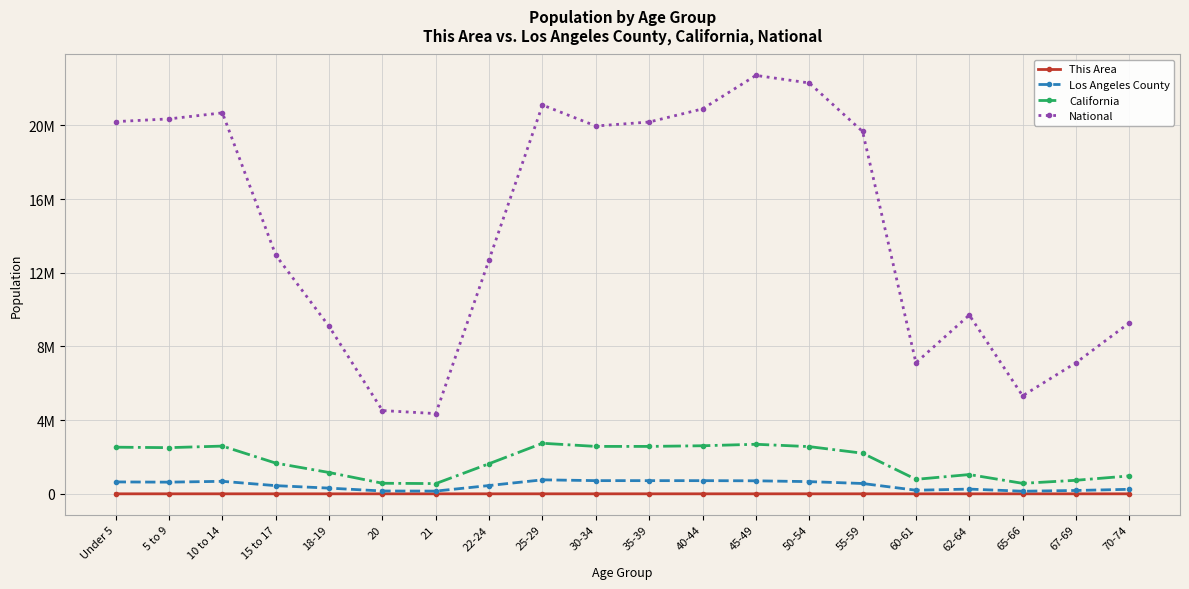

What is the label of the 10th point from the left?

30-34